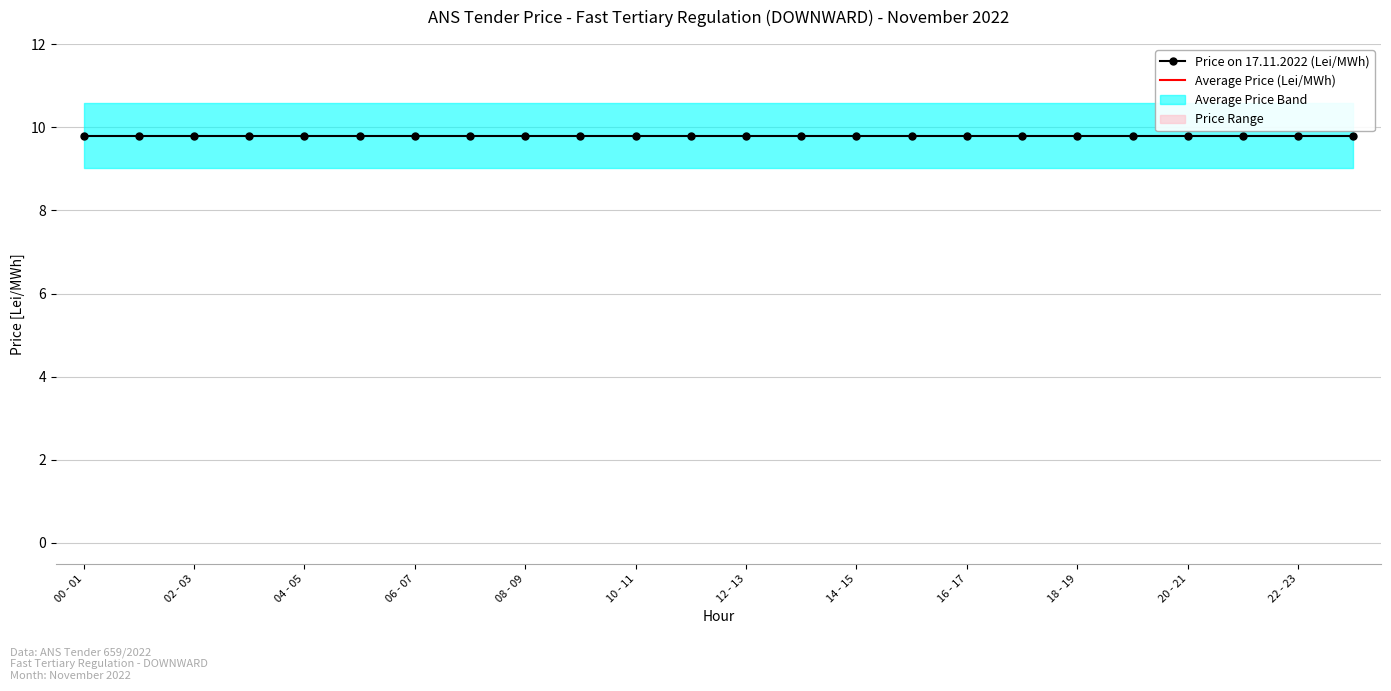

Which series has the largest total across all categories?

17.11 (Lei/MWh)